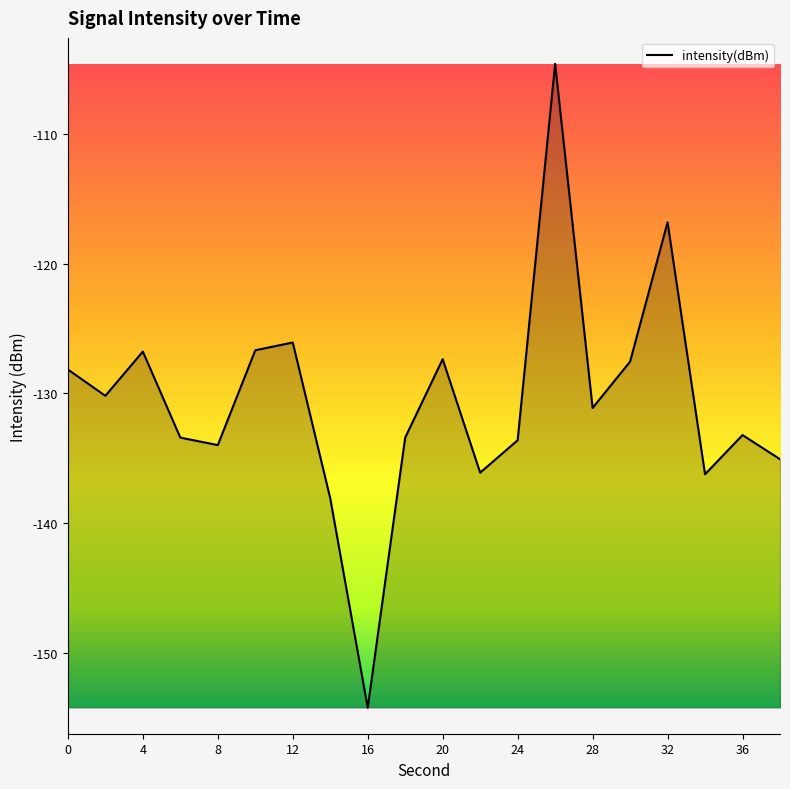

What is the difference between the maximum and minimum values?

49.6